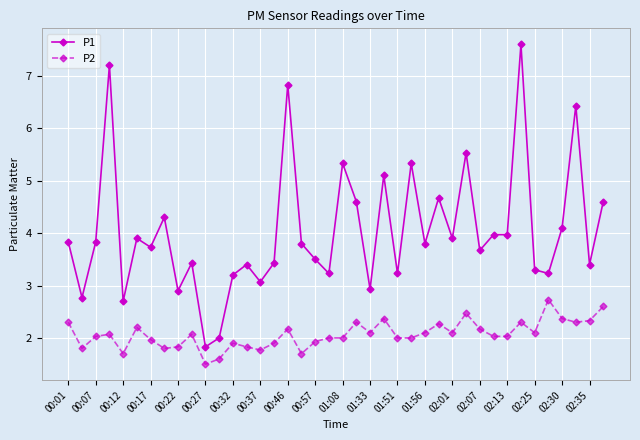

Which series has the largest total across all categories?

P1